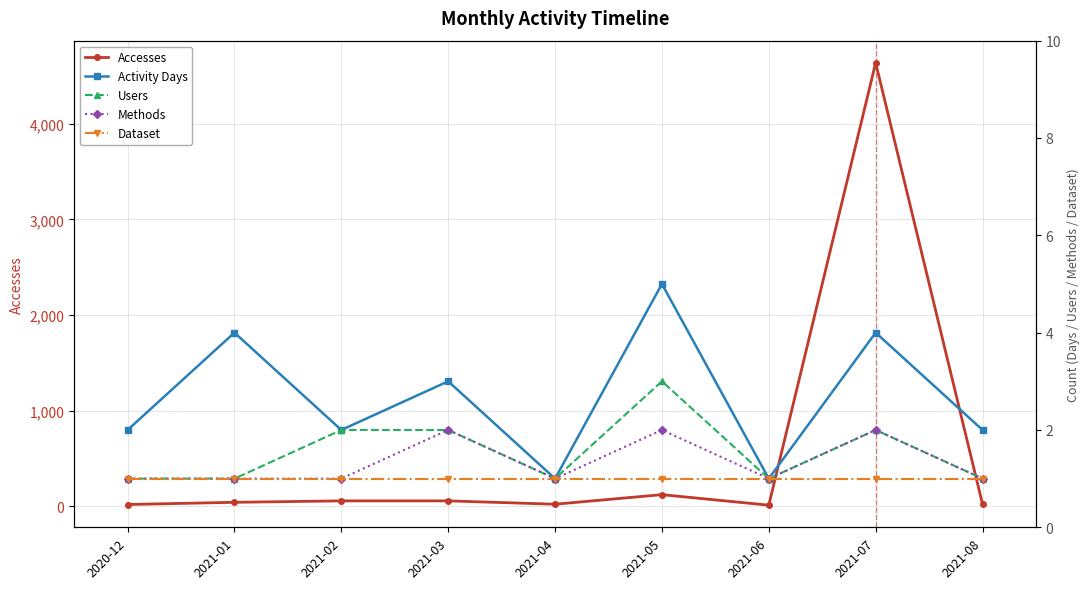

At which category is the sum across all series the highest?

2021-07